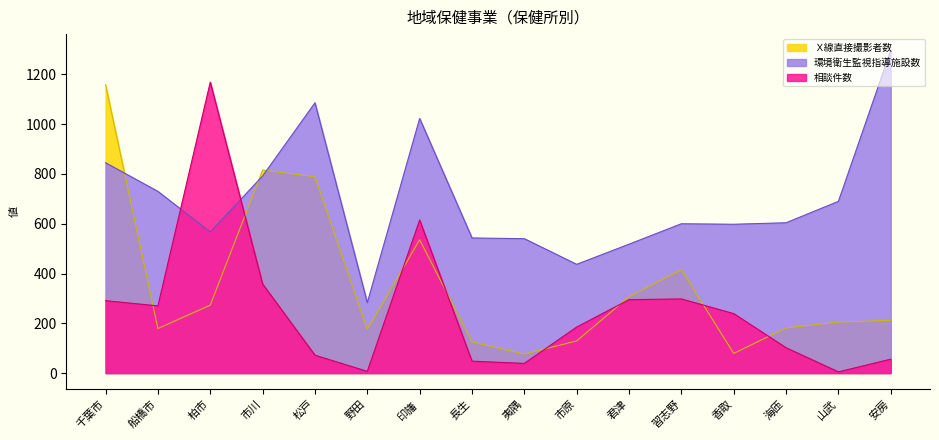

What is the sum of all Ｘ線直接撮影者数 values?

5657.2